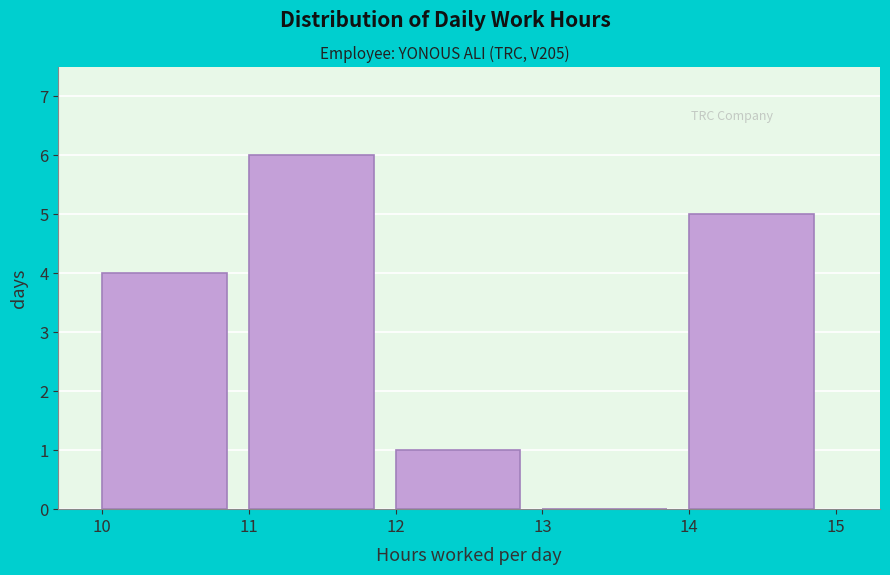

Reading left to right, transcribe this chart: for each bar, give the range it covers on the x-axis and its height. The values are not printed on the chart, so give them approximately, as read against the axis.

10 to 11: 4
11 to 12: 6
12 to 13: 1
13 to 14: 0
14 to 15: 5